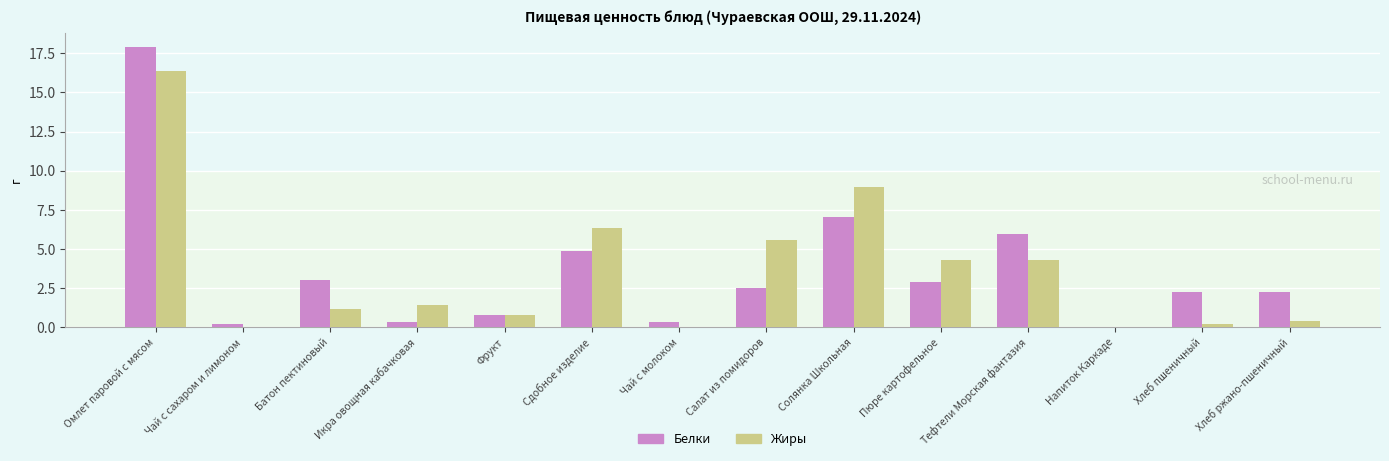

What value does the Жиры series have at Хлеб ржано-пшеничный?

0.4